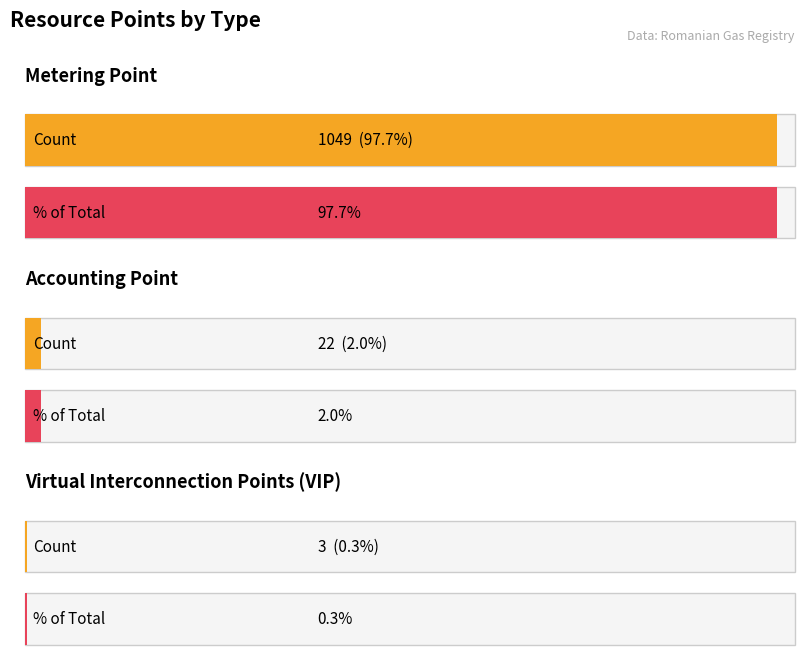

What is the label of the 4th bar from the right?

Virtual Interconnection Points (VIP)